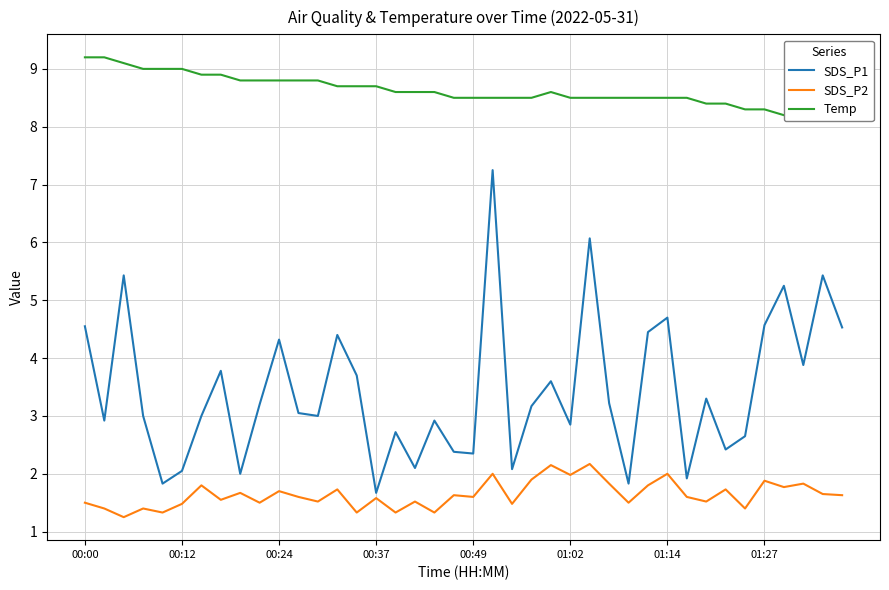

True or false: Temp and SDS_P1 cross at least once.

False